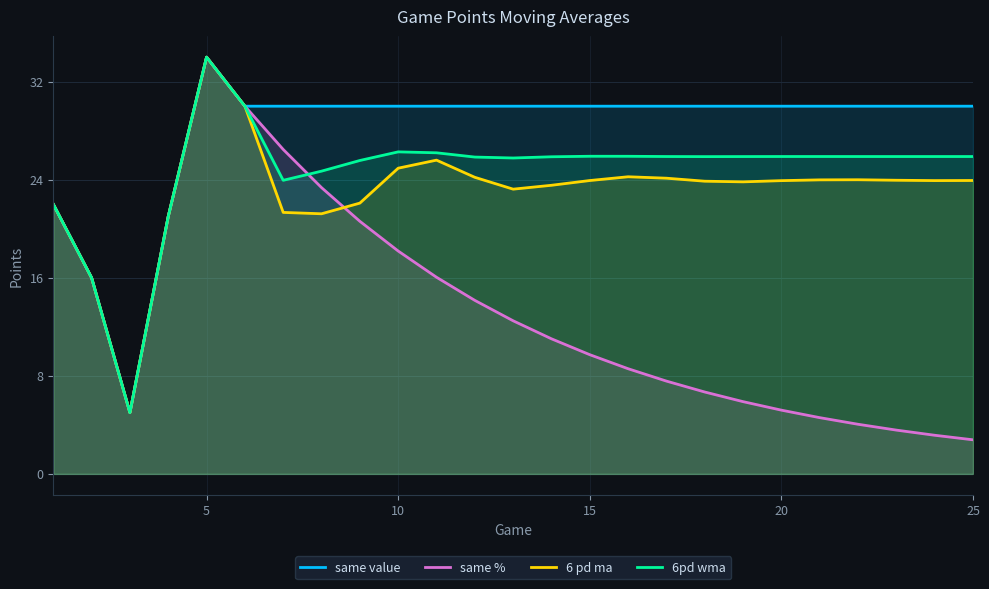

At which label does same % reach its peak?

5